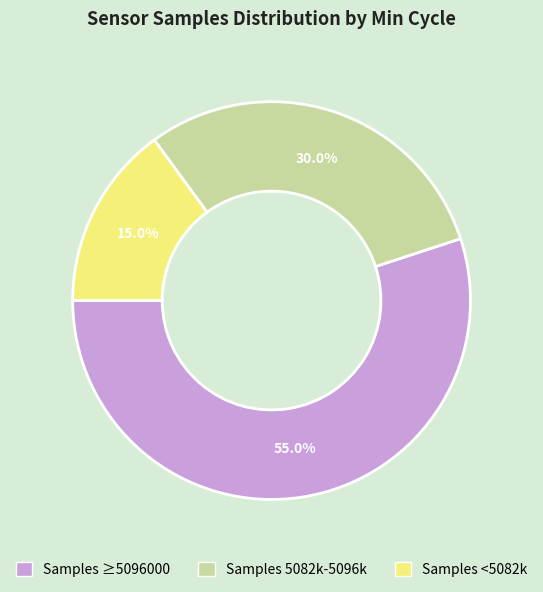

Is there a majority slice in this chart?

Yes